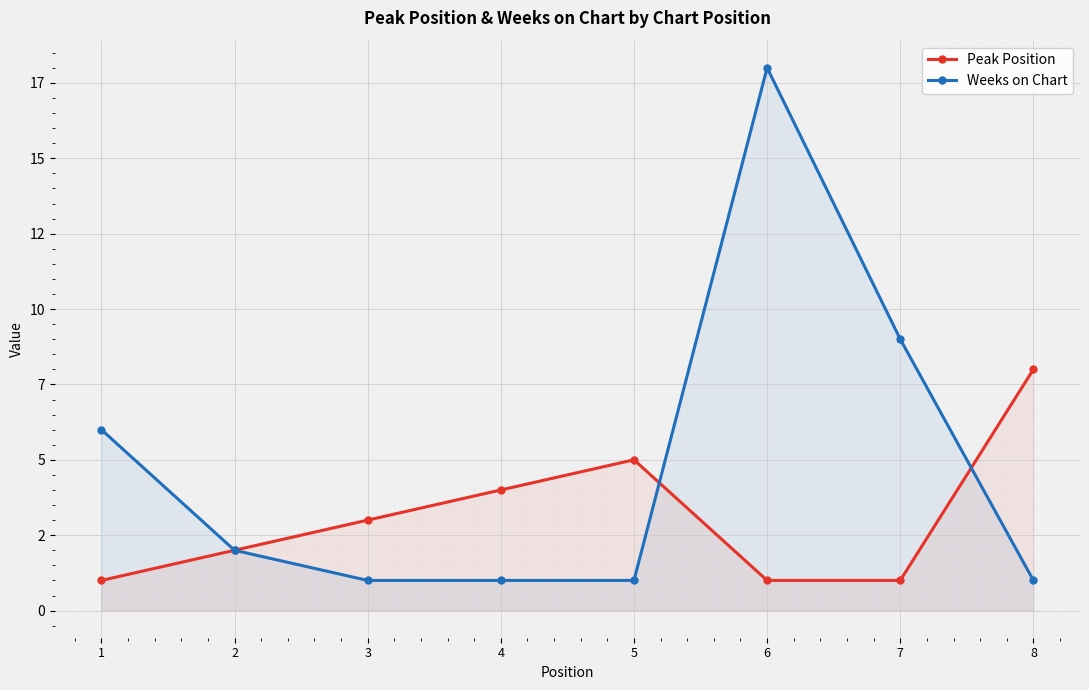

What is the sum of all Peak Position values?

25